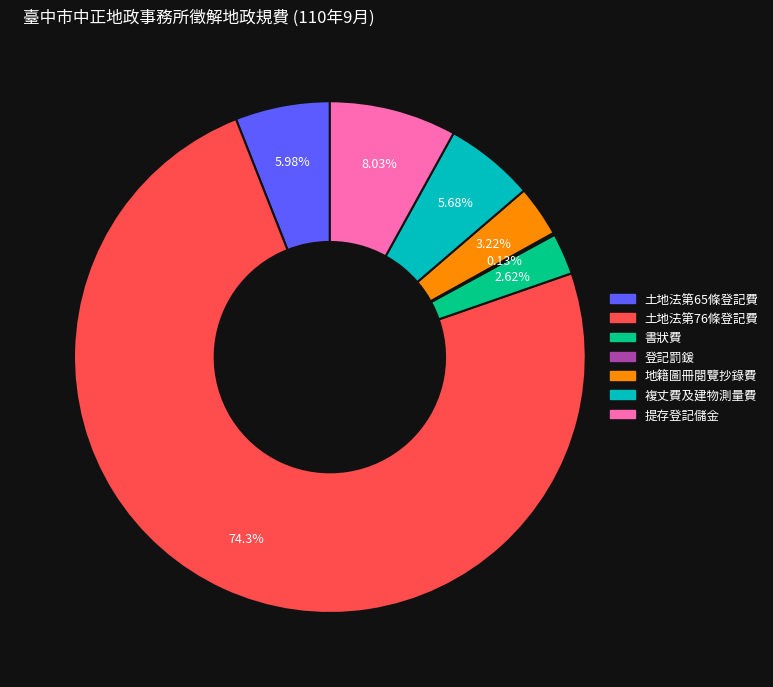

Is there any slice that represents more than half of the pie?

Yes